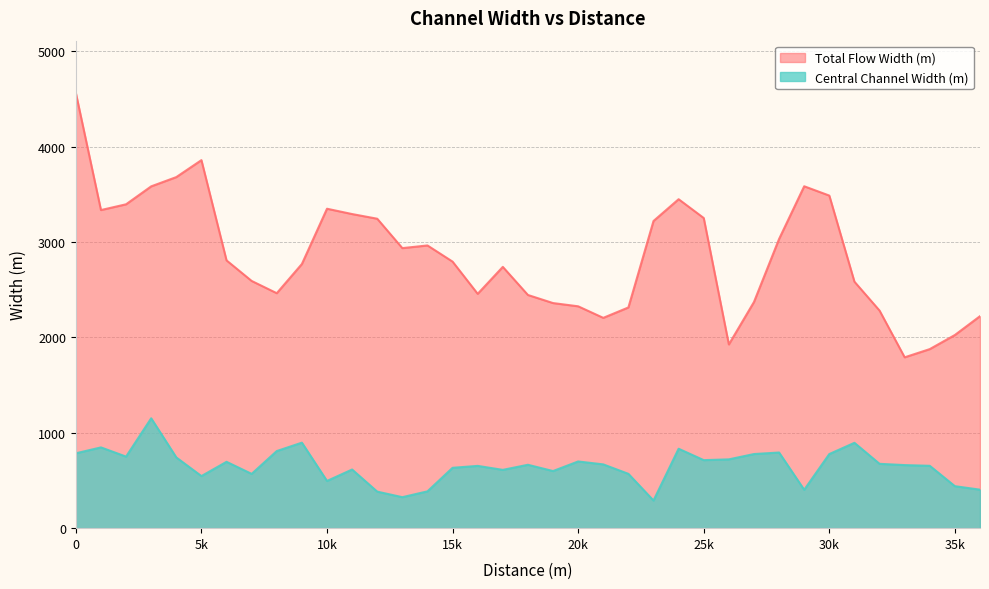

Which series has the largest range (max minus min)?

Total Flow Width (m)